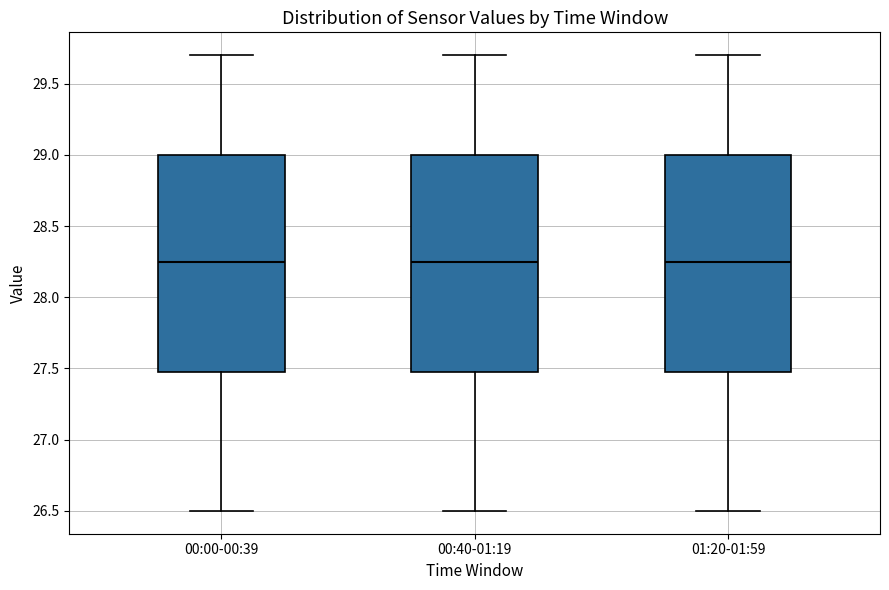

Reading left to right, transcribe this box plot: for each box, give where its median line is, the range the box spans, and where its two whiskers end, as read against the y-axis. The values are not printed on the chart, so give them approximately, as read against the axis.

00:00-00:39: median 28.25, box 27.50 to 29.00, whiskers 26.50 to 29.70
00:40-01:19: median 28.25, box 27.50 to 29.00, whiskers 26.50 to 29.70
01:20-01:59: median 28.25, box 27.50 to 29.00, whiskers 26.50 to 29.70